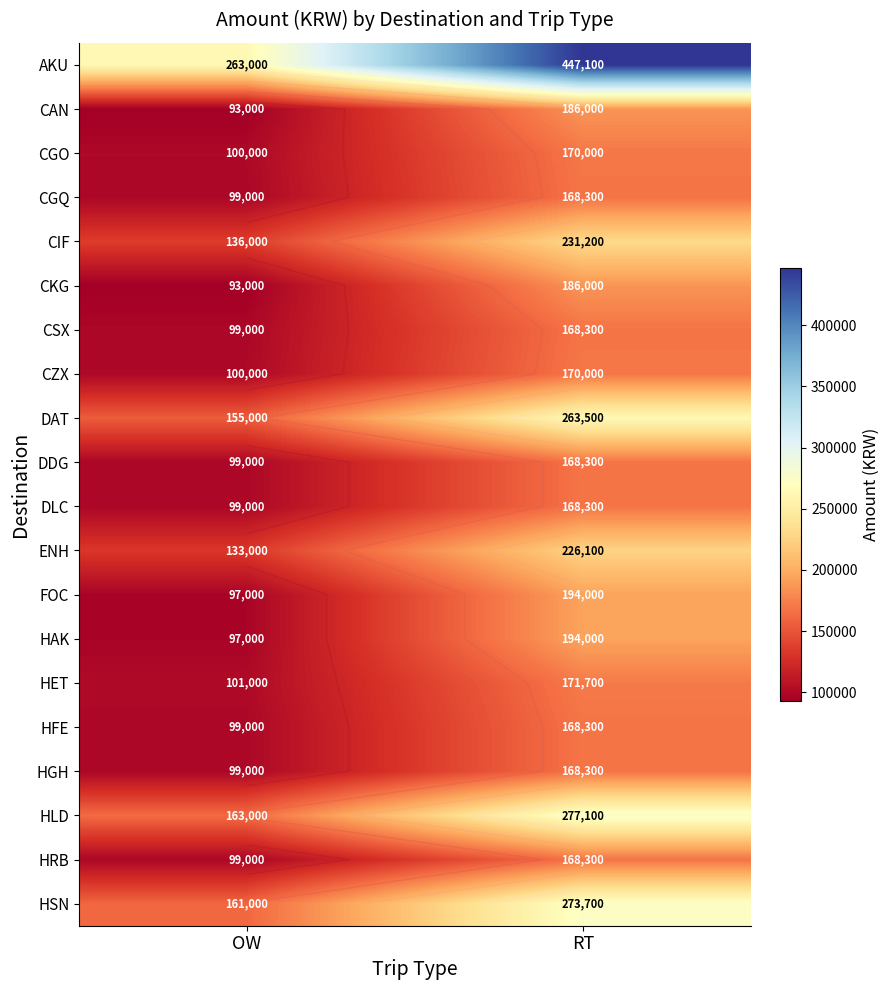

What is the greatest value displayed?

447100